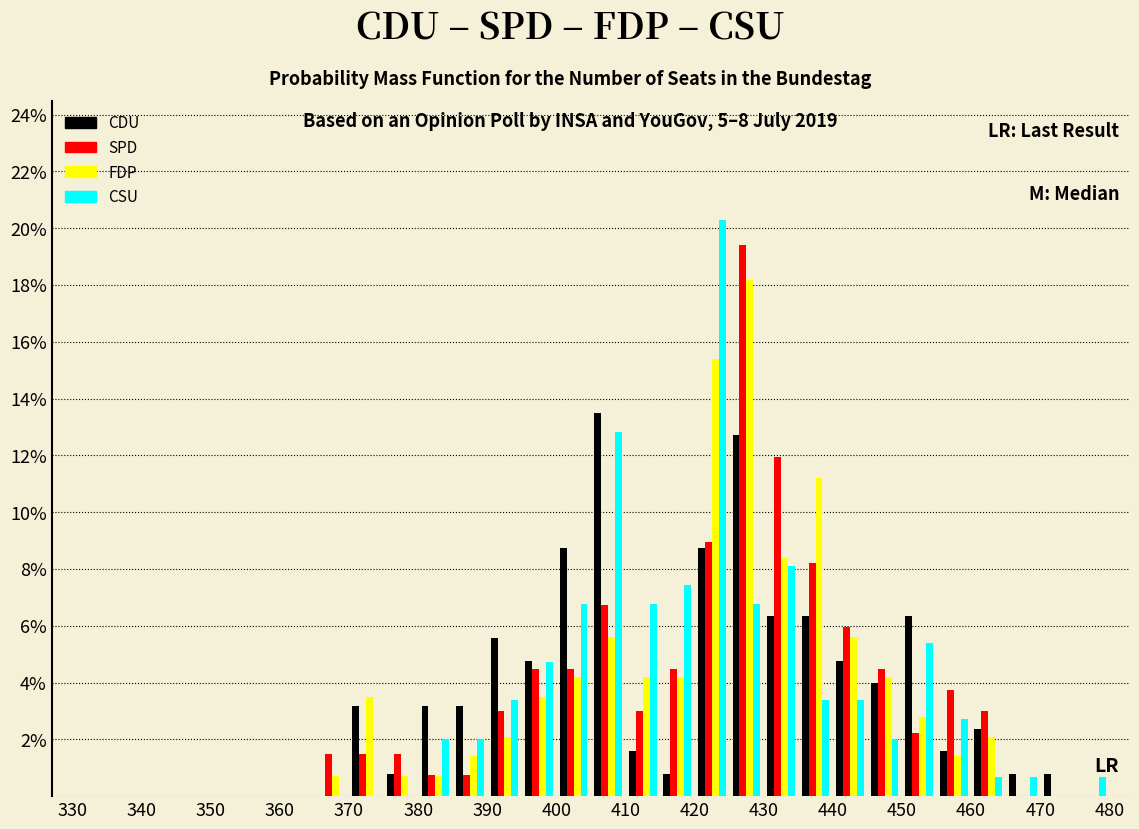

Reading left to right, transcribe this chart: for each range on the x-axis, give the height of each series' bar. The values are not printed on the chart, so give them approximately, as read against the axis.

330 to 335: CDU=0	SPD=0	FDP=0	CSU=0
335 to 340: CDU=0	SPD=0	FDP=0	CSU=0
340 to 345: CDU=0	SPD=0	FDP=0	CSU=0
345 to 350: CDU=0	SPD=0	FDP=0	CSU=0
350 to 355: CDU=0	SPD=0	FDP=0	CSU=0
355 to 360: CDU=0	SPD=0	FDP=0	CSU=0
360 to 365: CDU=0	SPD=0	FDP=0	CSU=0
365 to 370: CDU=0	SPD=1.4	FDP=0.6	CSU=0
370 to 375: CDU=3.2	SPD=1.4	FDP=3.4	CSU=0
375 to 380: CDU=0.8	SPD=1.4	FDP=0.6	CSU=0
380 to 385: CDU=3.2	SPD=0.8	FDP=0.6	CSU=2.0
385 to 390: CDU=3.2	SPD=0.8	FDP=1.4	CSU=2.0
390 to 395: CDU=5.6	SPD=3.0	FDP=2.0	CSU=3.4
395 to 400: CDU=4.8	SPD=4.4	FDP=3.4	CSU=4.8
400 to 405: CDU=8.8	SPD=4.4	FDP=4.2	CSU=6.8
405 to 410: CDU=13.4	SPD=6.8	FDP=5.6	CSU=12.8
410 to 415: CDU=1.6	SPD=3.0	FDP=4.2	CSU=6.8
415 to 420: CDU=0.8	SPD=4.4	FDP=4.2	CSU=7.4
420 to 425: CDU=8.8	SPD=9.0	FDP=15.4	CSU=20.2
425 to 430: CDU=12.6	SPD=19.4	FDP=18.2	CSU=6.8
430 to 435: CDU=6.4	SPD=12.0	FDP=8.4	CSU=8.2
435 to 440: CDU=6.4	SPD=8.2	FDP=11.2	CSU=3.4
440 to 445: CDU=4.8	SPD=6.0	FDP=5.6	CSU=3.4
445 to 450: CDU=4.0	SPD=4.4	FDP=4.2	CSU=2.0
450 to 455: CDU=6.4	SPD=2.2	FDP=2.8	CSU=5.4
455 to 460: CDU=1.6	SPD=3.8	FDP=1.4	CSU=2.8
460 to 465: CDU=2.4	SPD=3.0	FDP=2.0	CSU=0.6
465 to 470: CDU=0.8	SPD=0	FDP=0	CSU=0.6
470 to 475: CDU=0.8	SPD=0	FDP=0	CSU=0
475 to 480: CDU=0	SPD=0	FDP=0	CSU=0.6